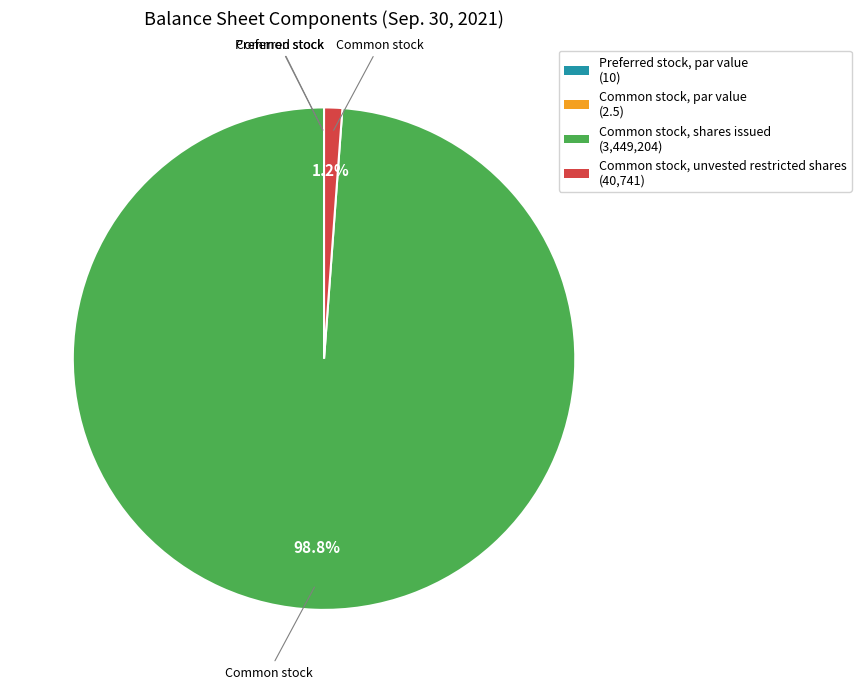

Do Common stock, shares issued (3,449,204) and Common stock, unvested restricted shares (40,741) together represent more than half of the pie?

Yes